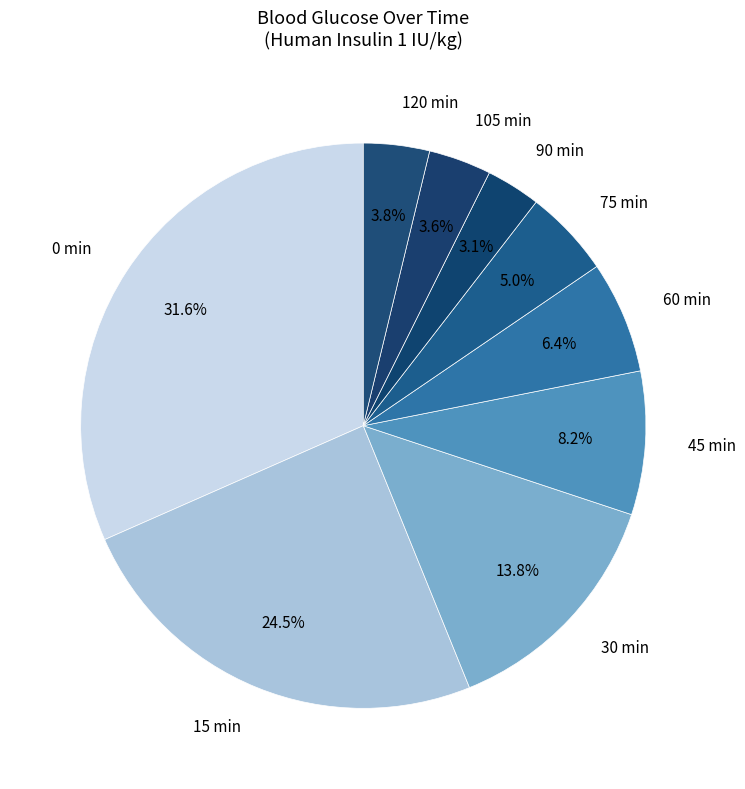

Which category has the biggest portion of the pie?

0 min